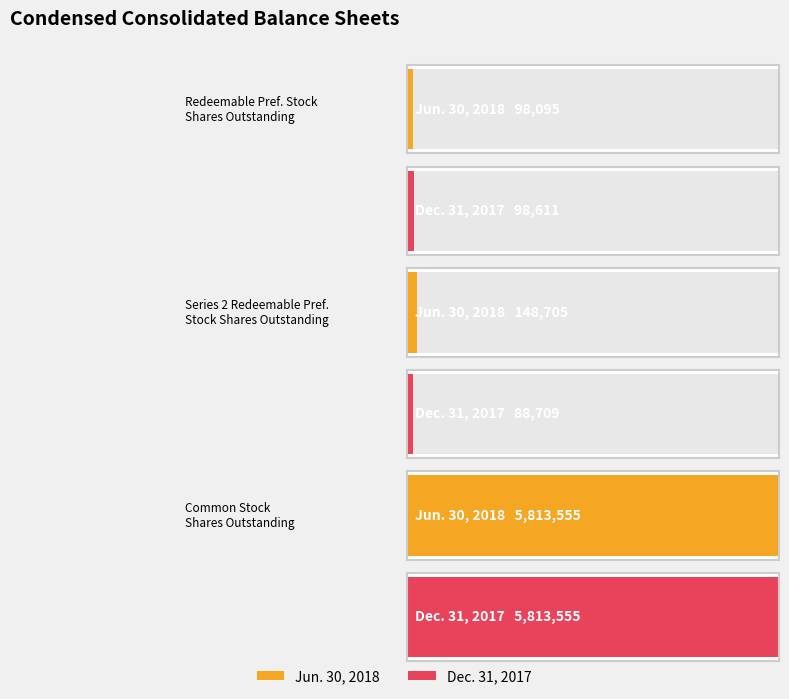

At which label does Jun. 30, 2018 first exceed 148705?

Common Stock Shares Outstanding